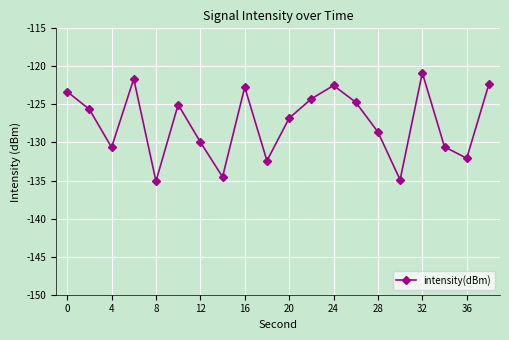

What is the value of the 8th point from the left?

-134.5